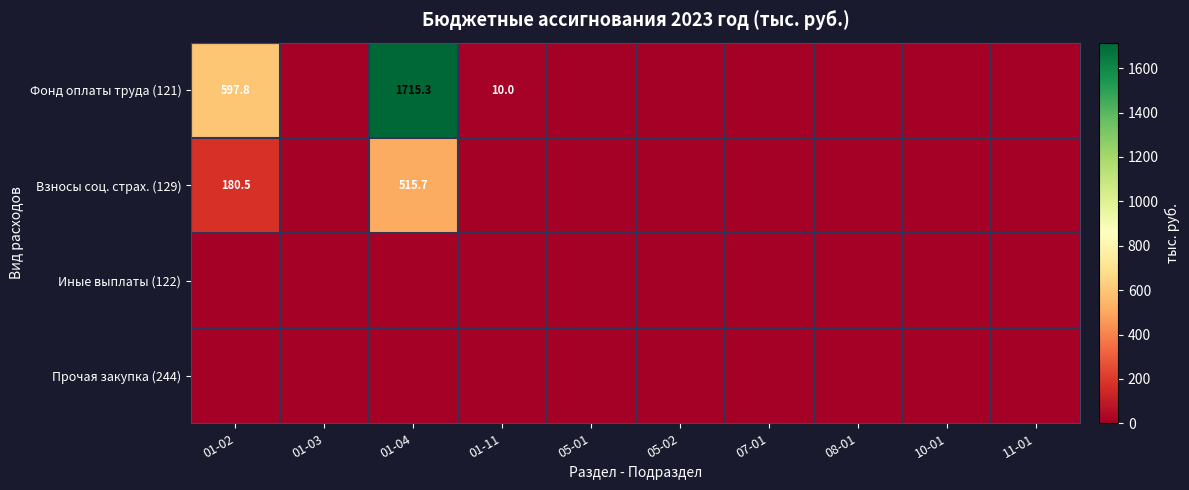

Is the value of Взносы соц. страх. (129) at 01-02 greater than the value of Фонд оплаты труда (121) at 01-11?

Yes